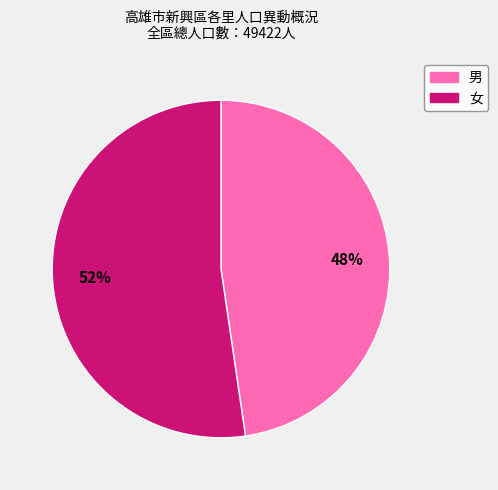

Which slice is the largest?

女